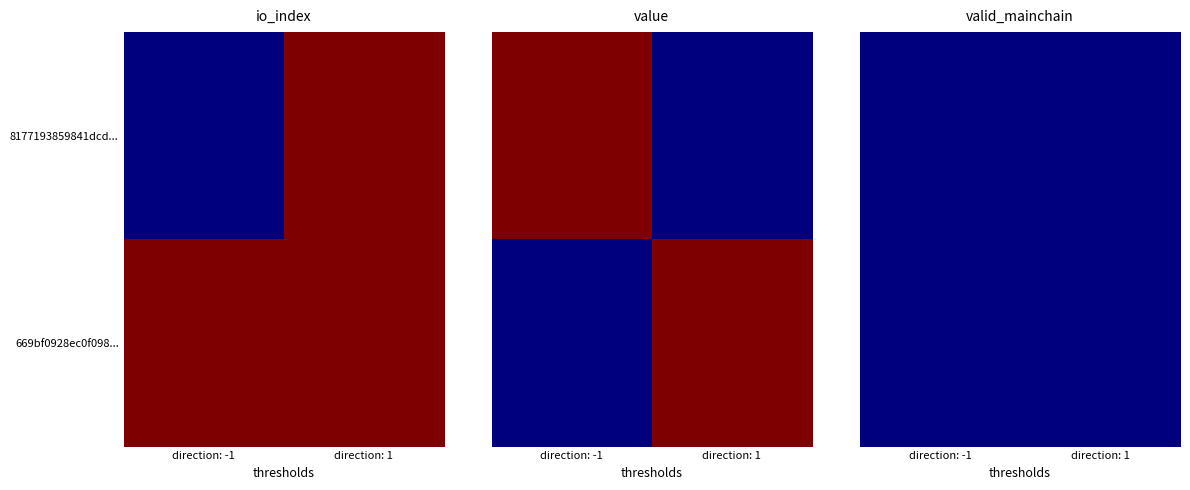

Between 1 and -1, which is larger?

1